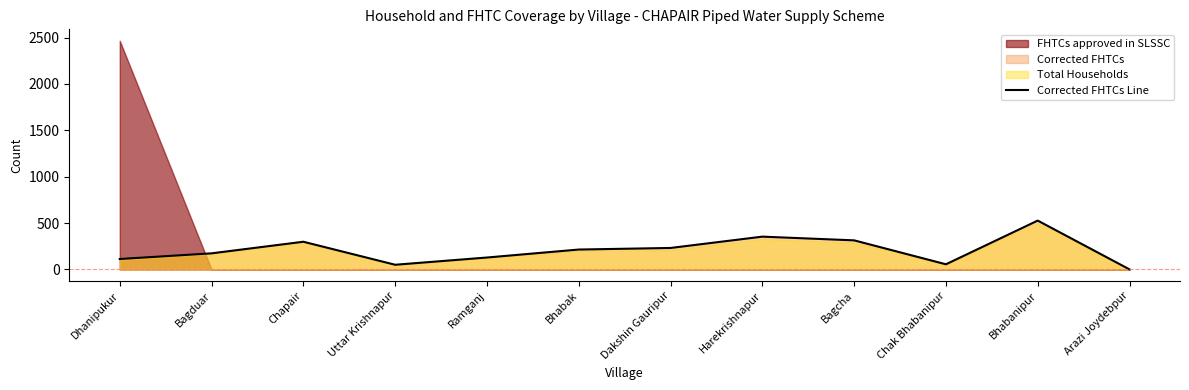

The Corrected FHTCs Line series shows 215 at Bhabak. True or false?

True